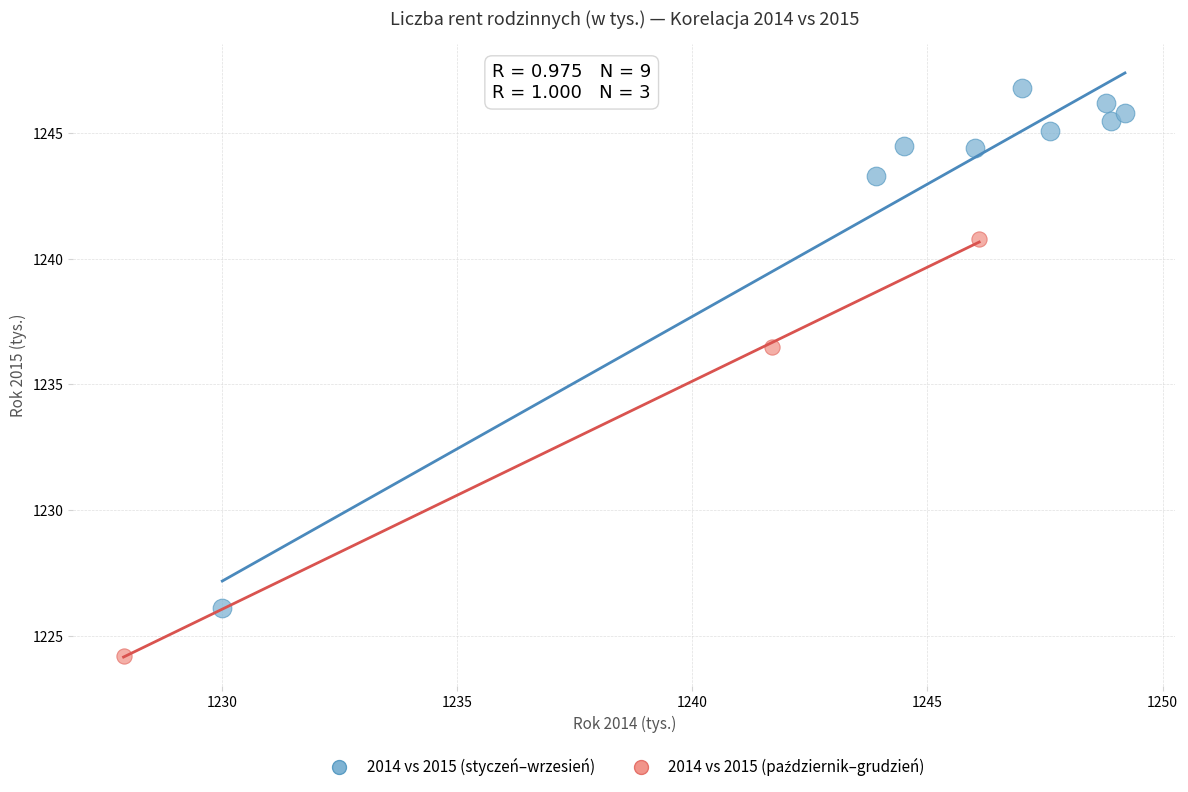

Which series reaches the maximum Y coordinate?

2014 vs 2015 (styczeń–wrzesień)